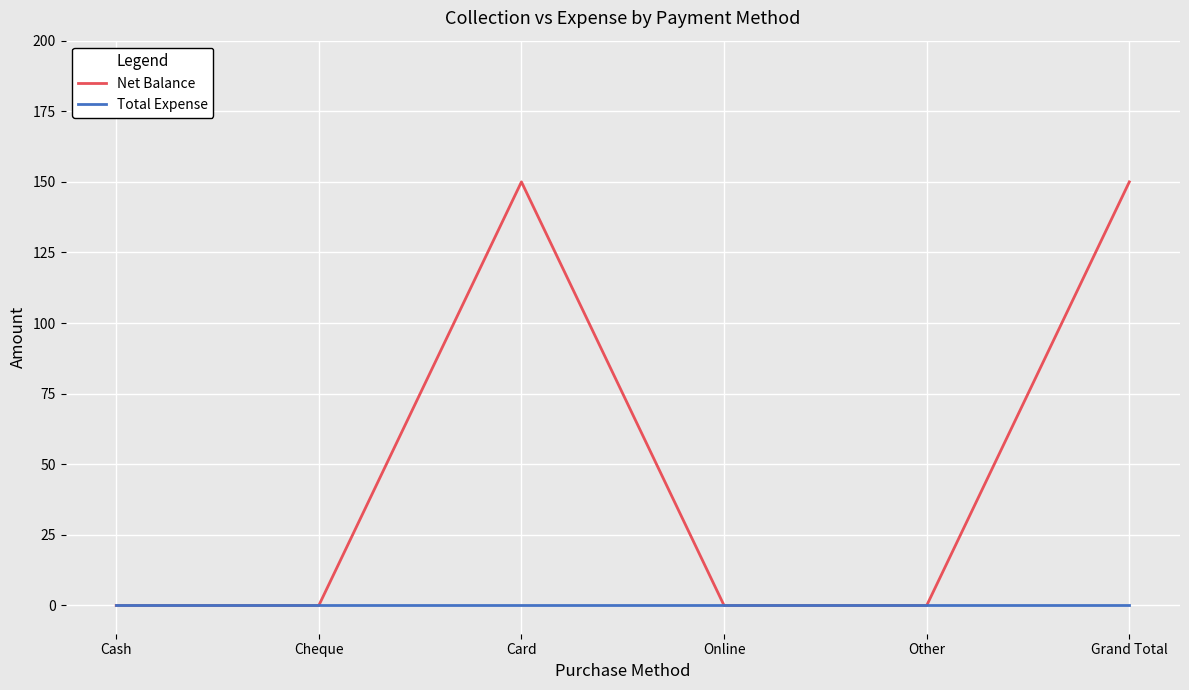

At how many categories does at least one series exceed 59?

2